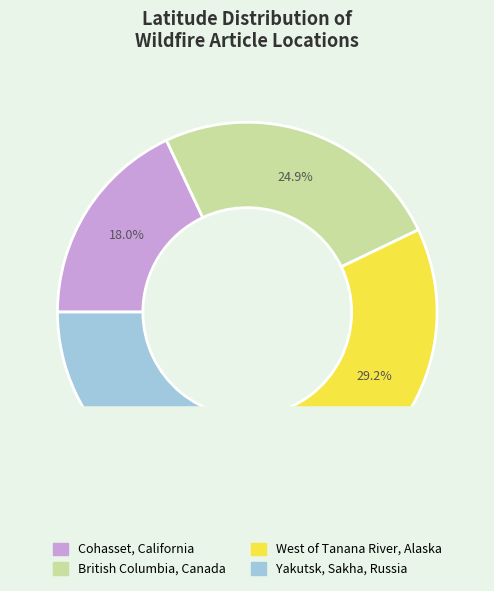

Count the number of slices in the pie.

4